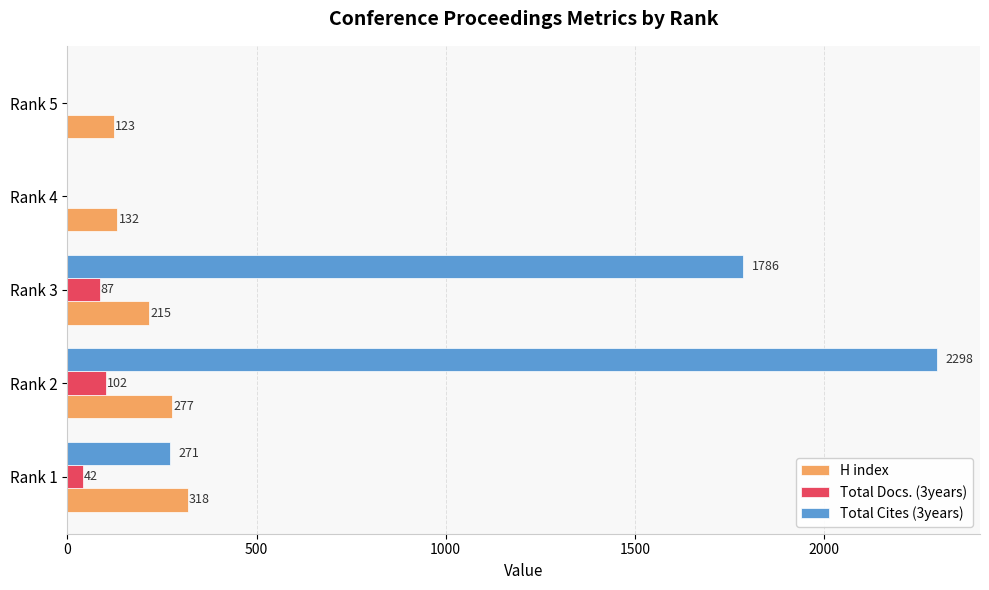

How many positive values does the Total Docs. (3years) series have?

3